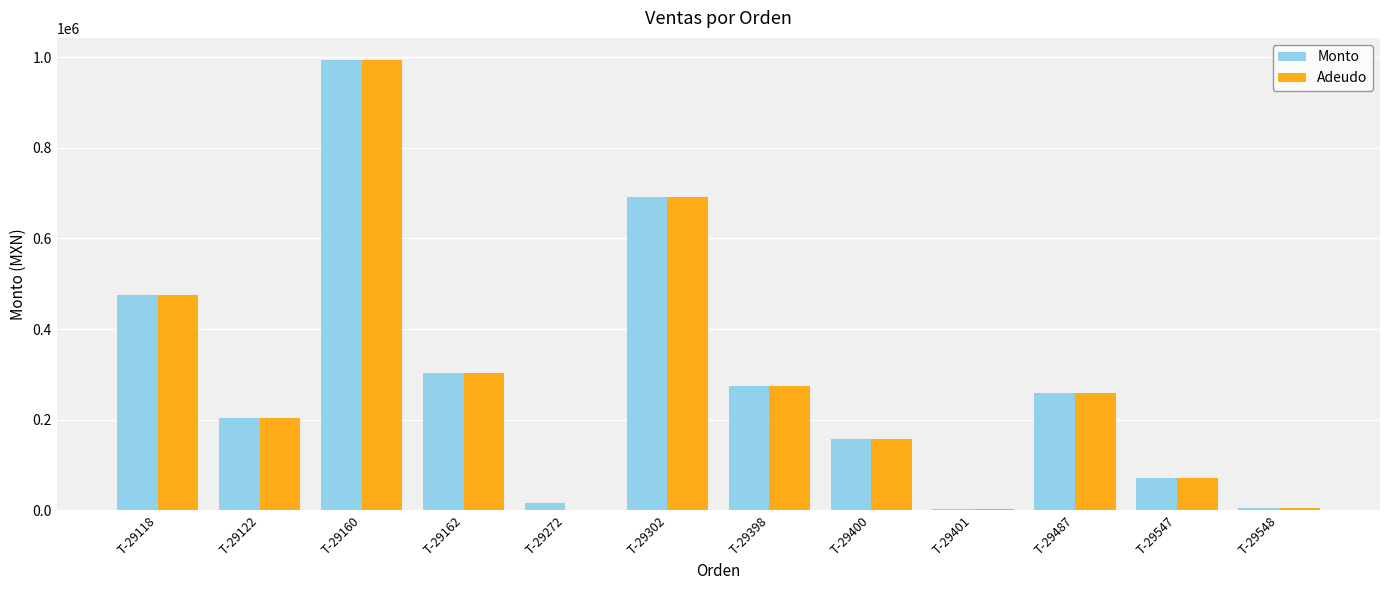

The value of Adeudo at T-29400 is 259942. True or false?

False